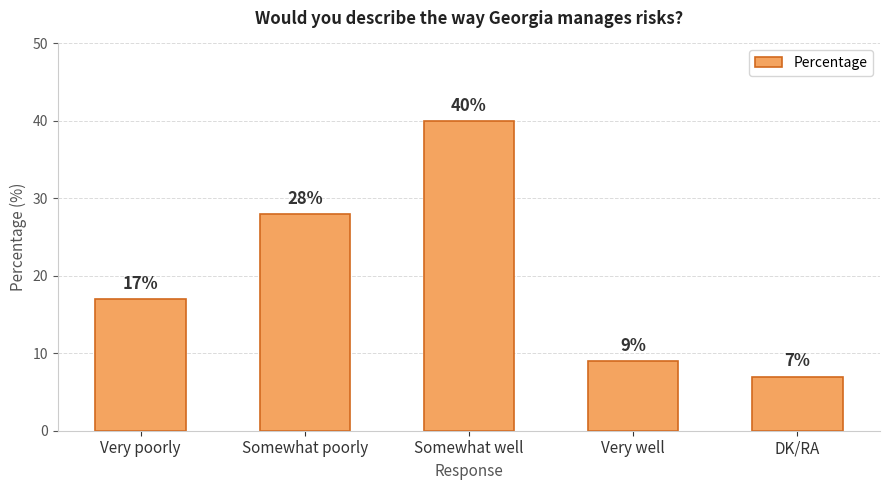

List the labels in order of value, largest first.

Somewhat well, Somewhat poorly, Very poorly, Very well, DK/RA